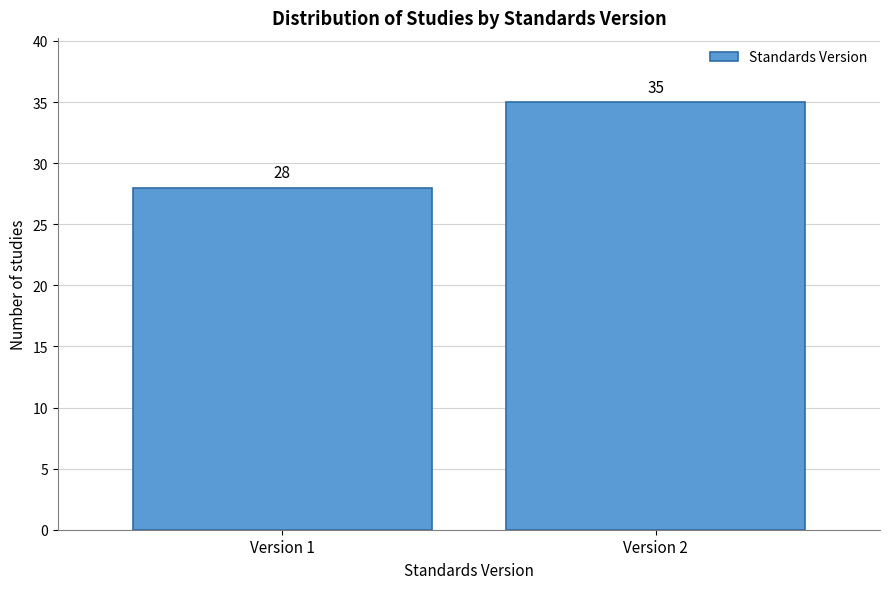

Reading right to left, list all the values displayed in this chart.

Version 2=35	Version 1=28